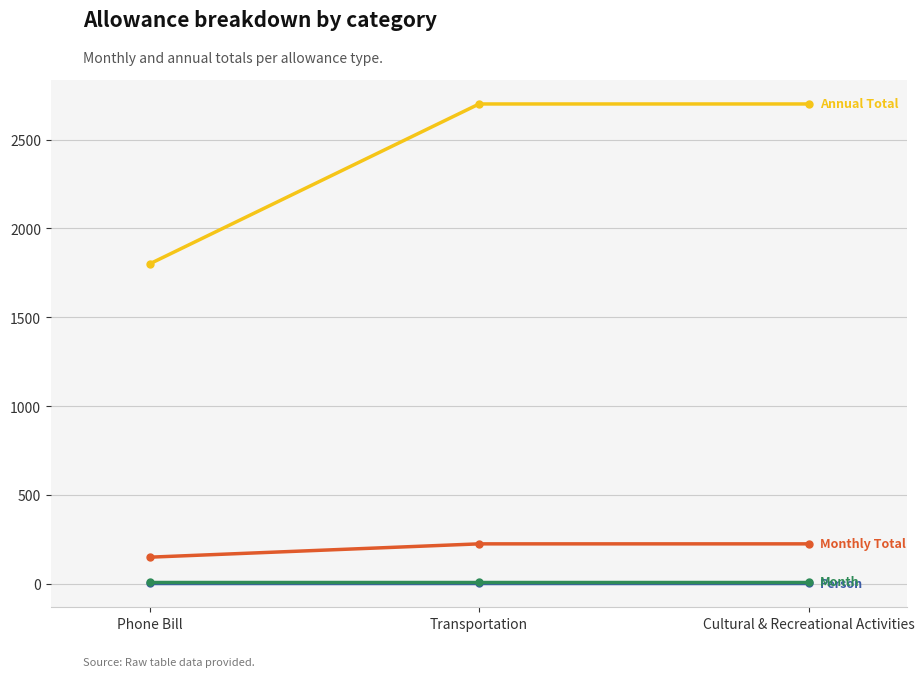

What is the maximum value shown in the chart?

2700